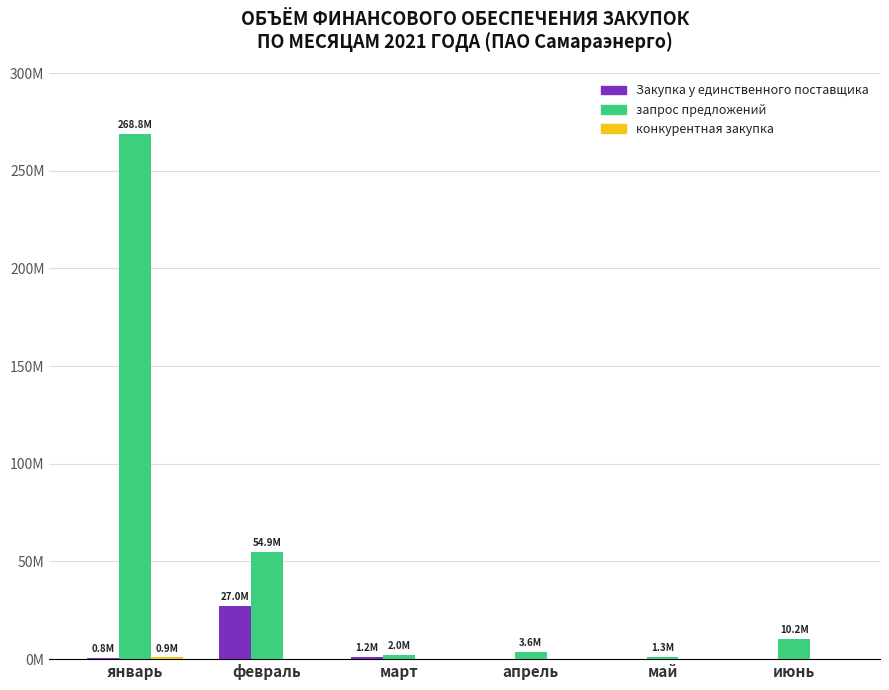

What is the sum of all запрос предложений values?

340887416.5